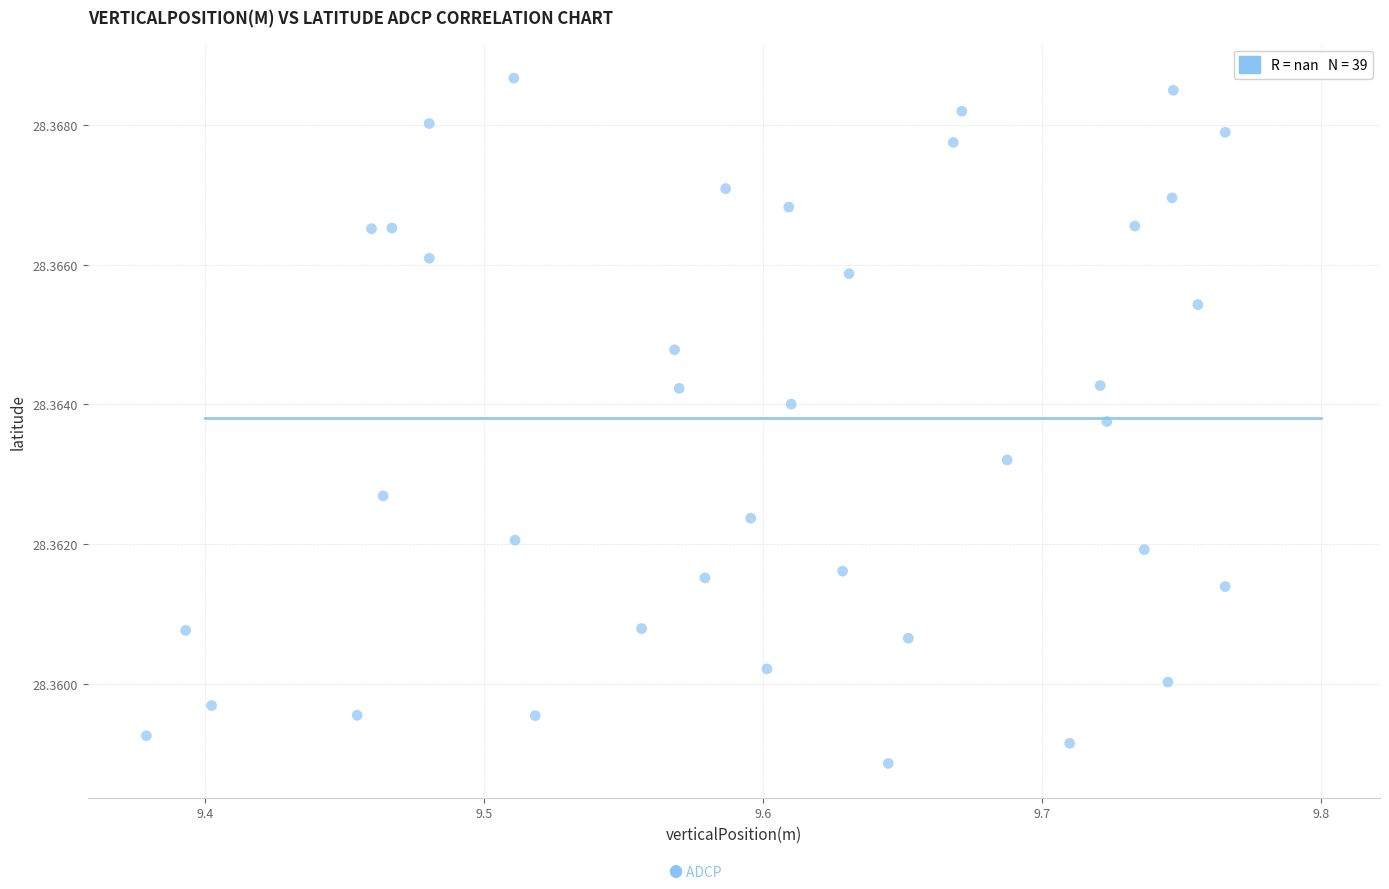

What is the range of X values (max minus min)?

0.4